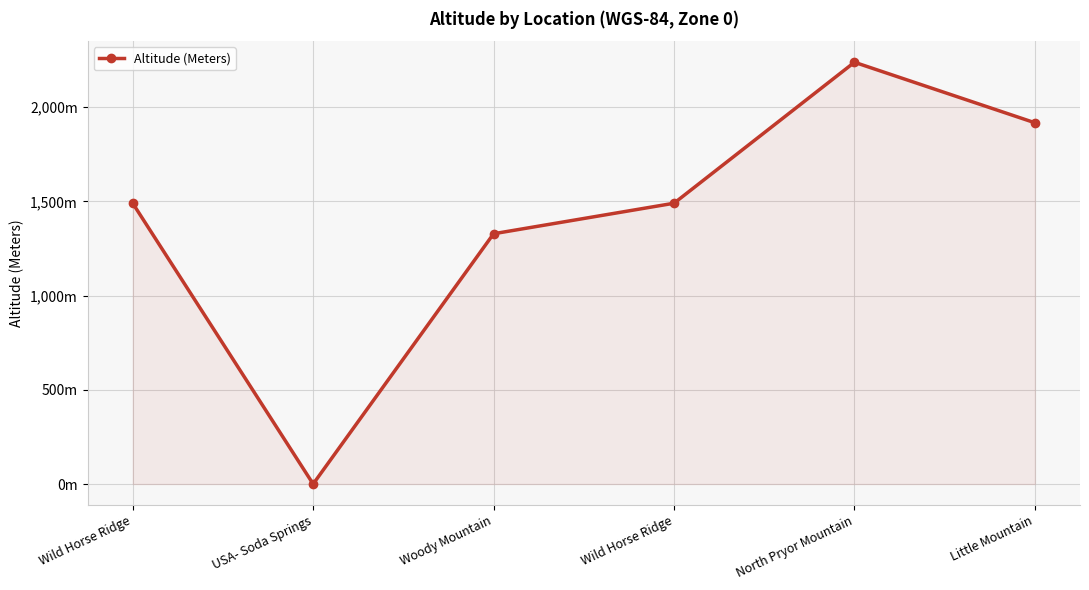

Approximately how many times larger is the value at Little Mountain compared to North Pryor Mountain?

0.9